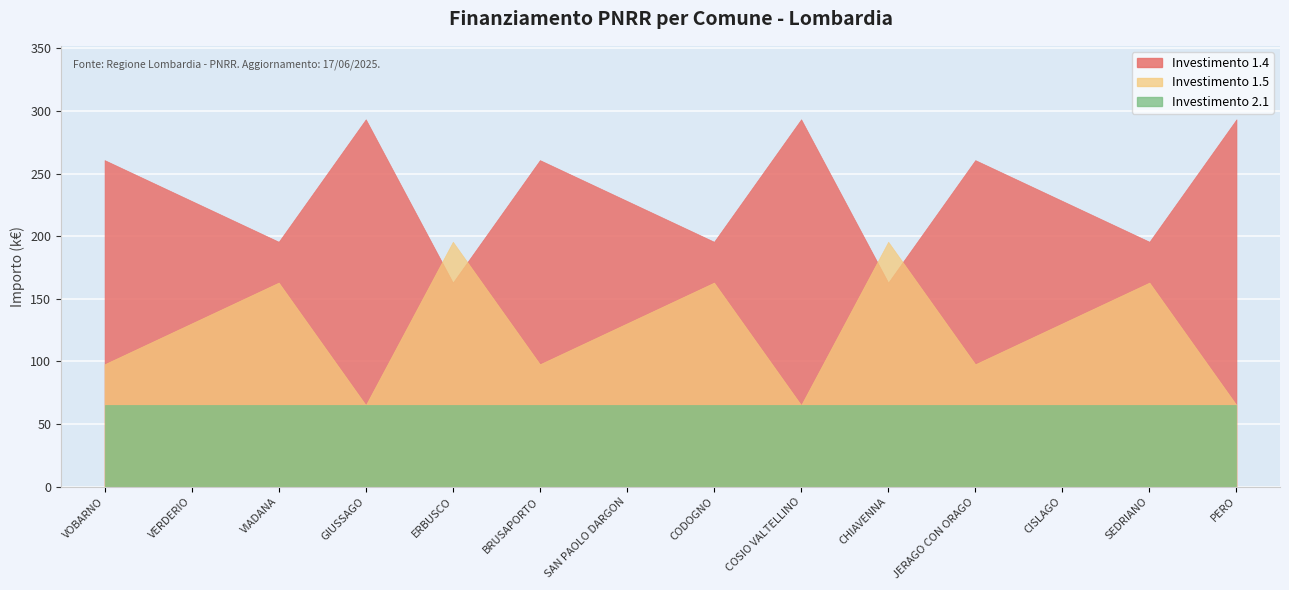

How many categories are shown in the chart?

14